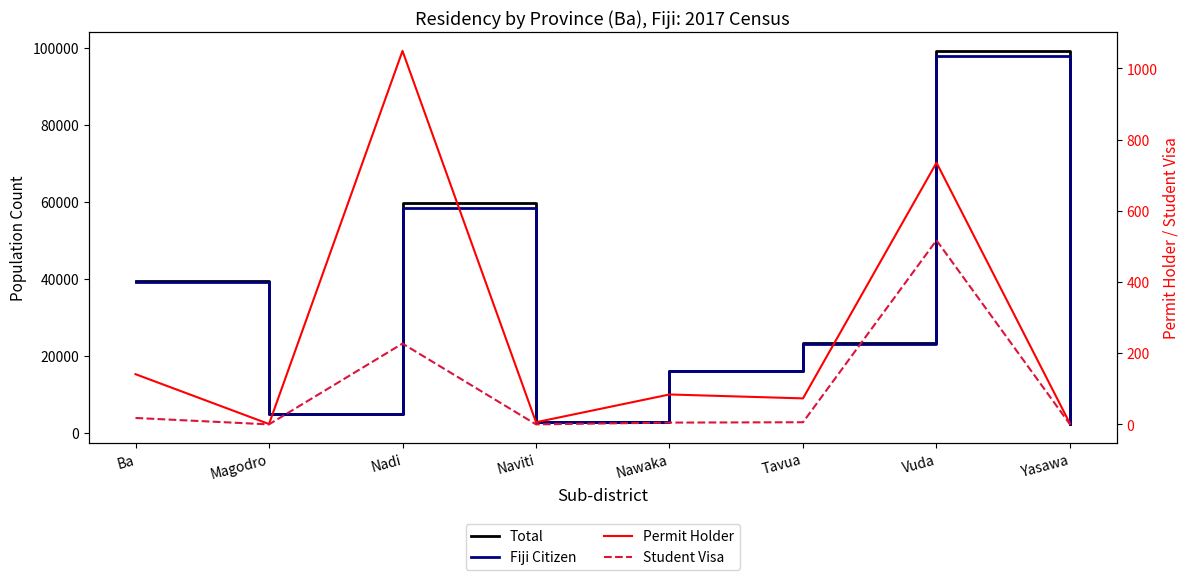

Which series changed the most between Nawaka and Vuda?

Total